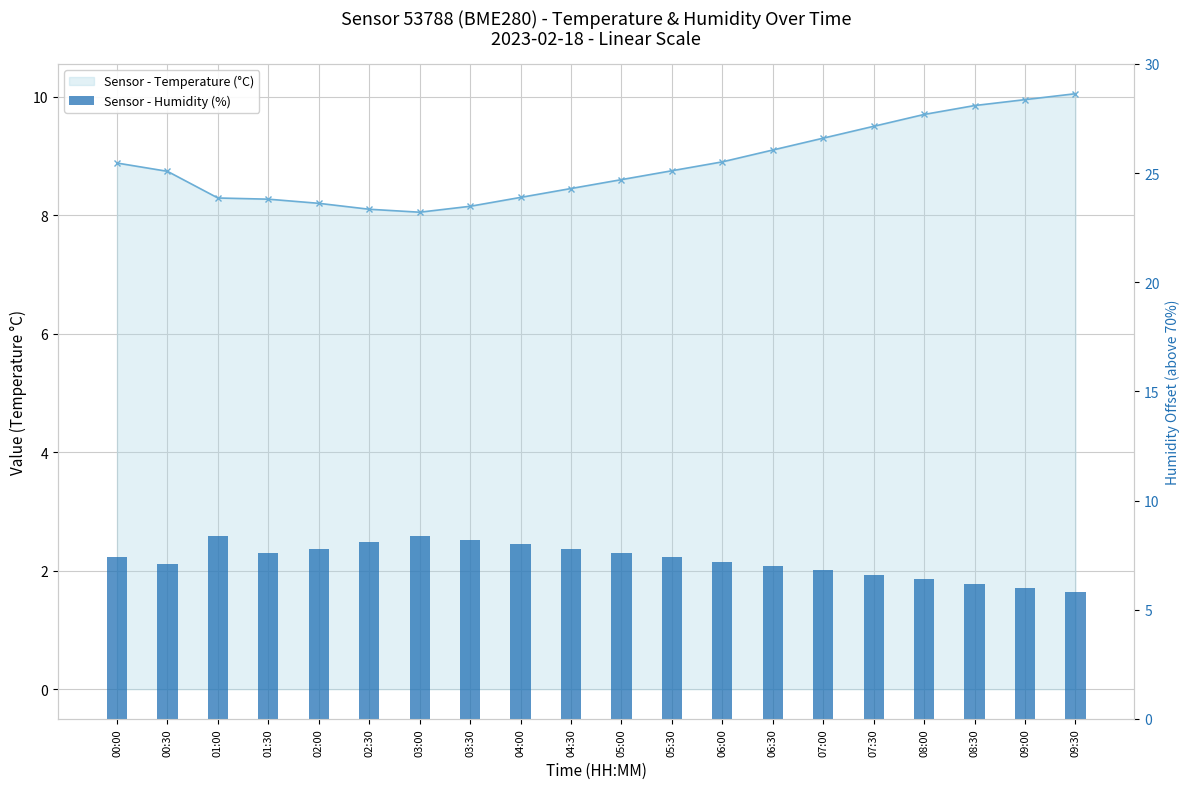

At which category is the sum across all series the highest?

01:00